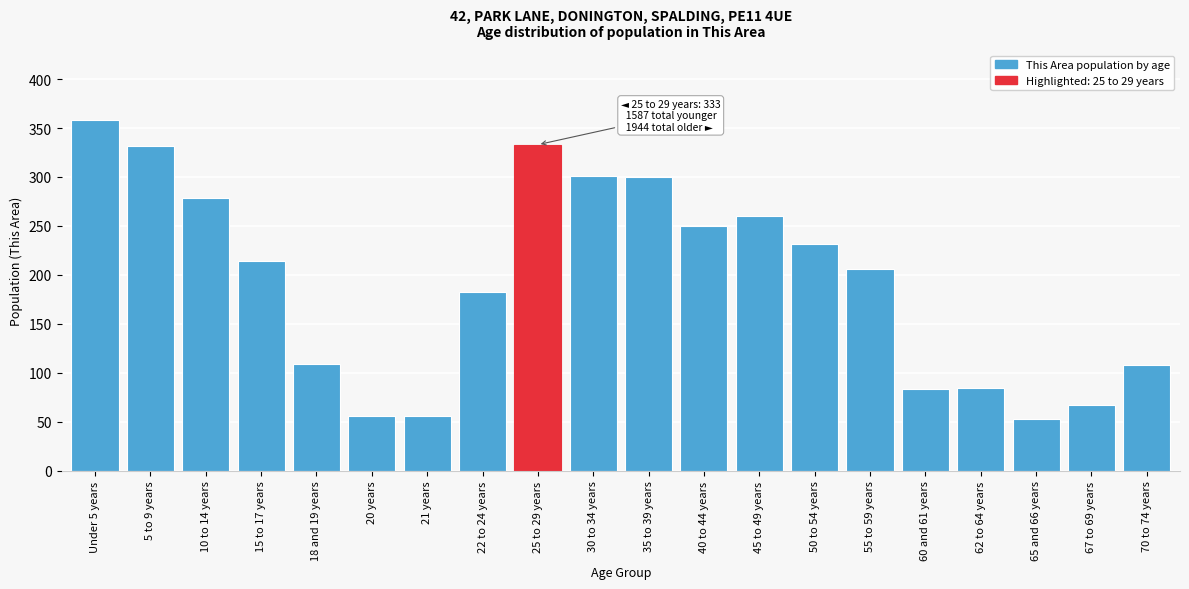

What is the change in value from 25 to 29 years to 35 to 39 years?

-33